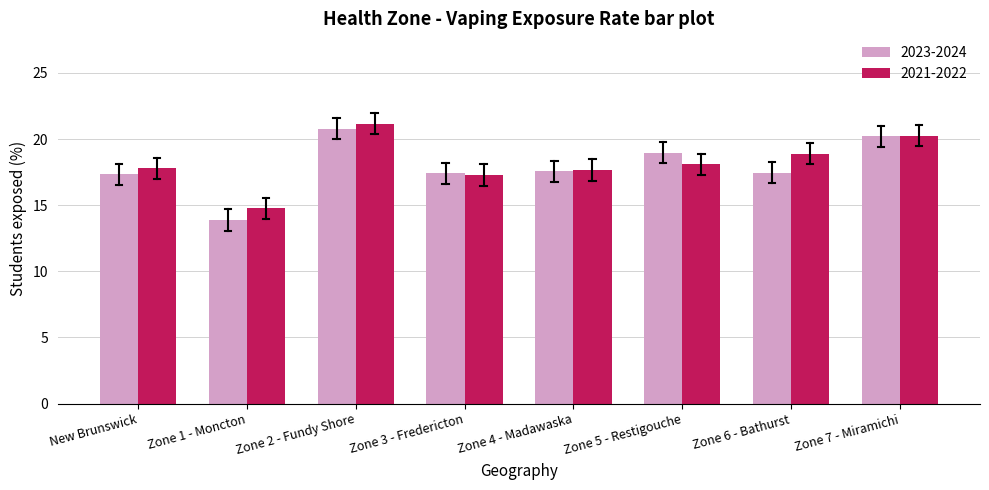

Which series has the largest range (max minus min)?

2023-2024